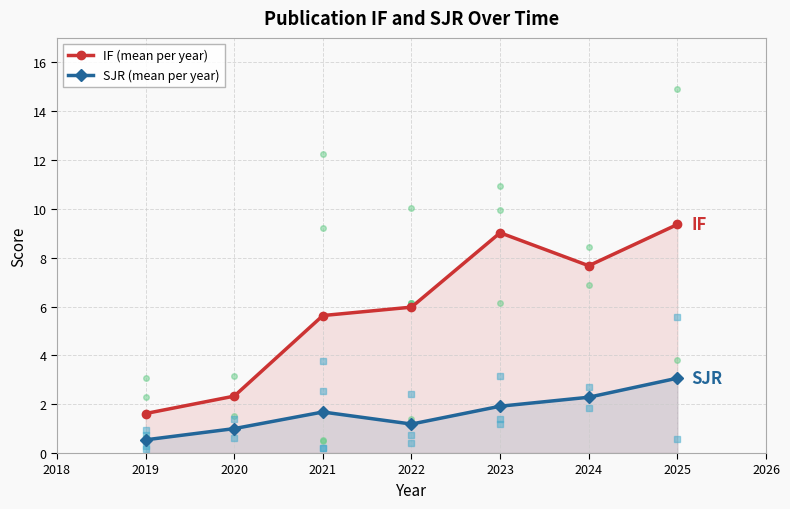

True or false: SJR (mean per year) and IF (mean per year) intersect in this chart.

False